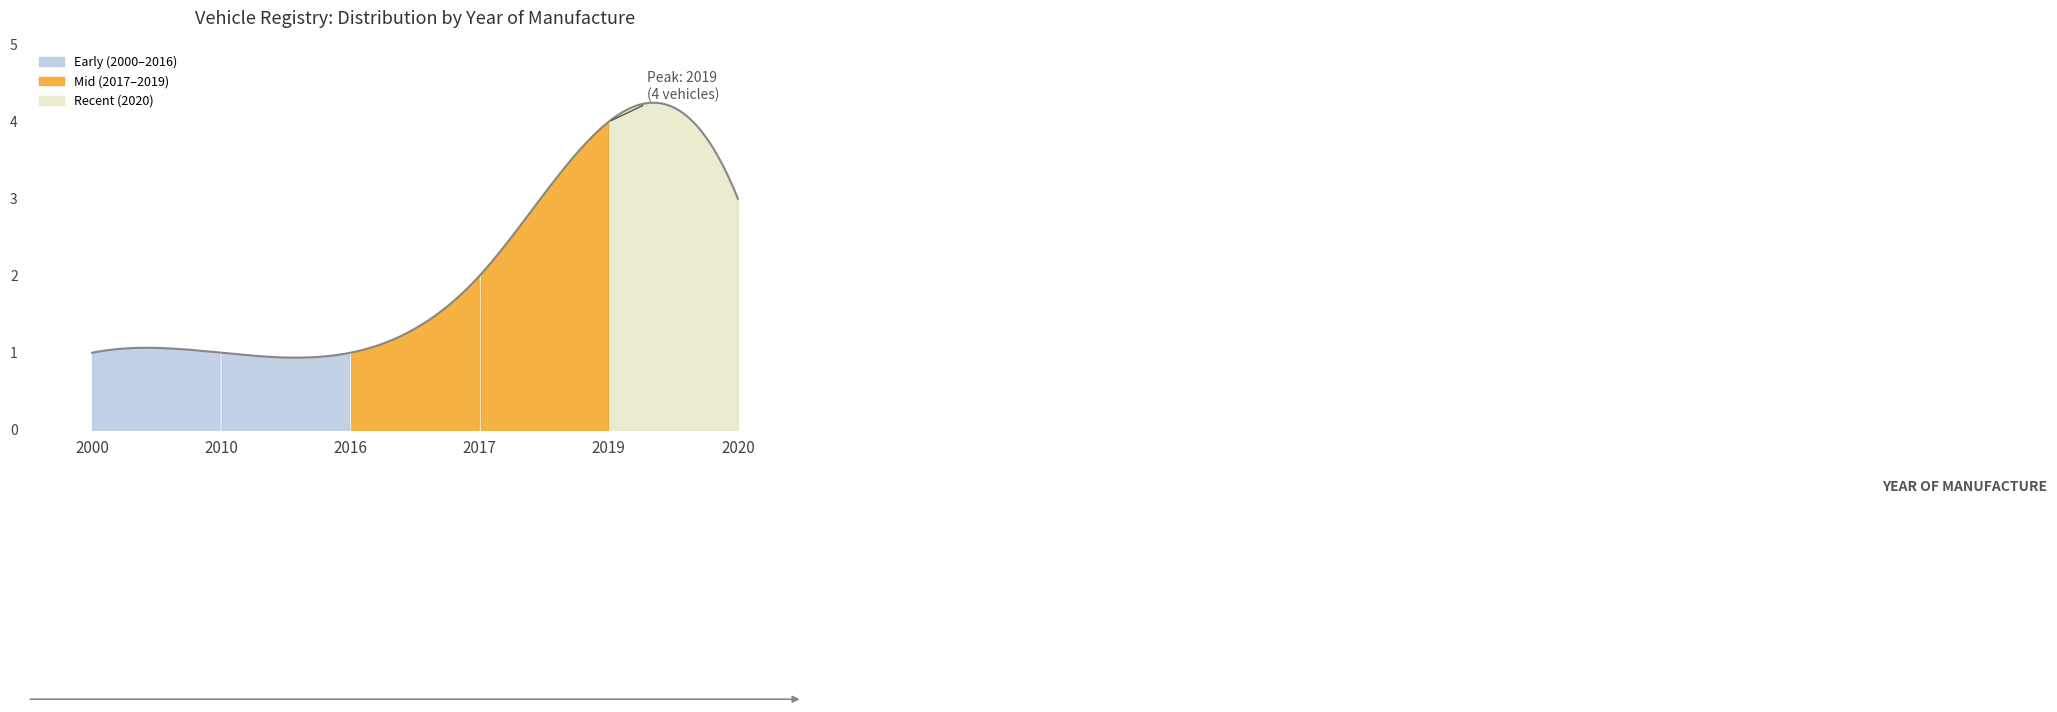

What is the minimum value shown in the chart?

1